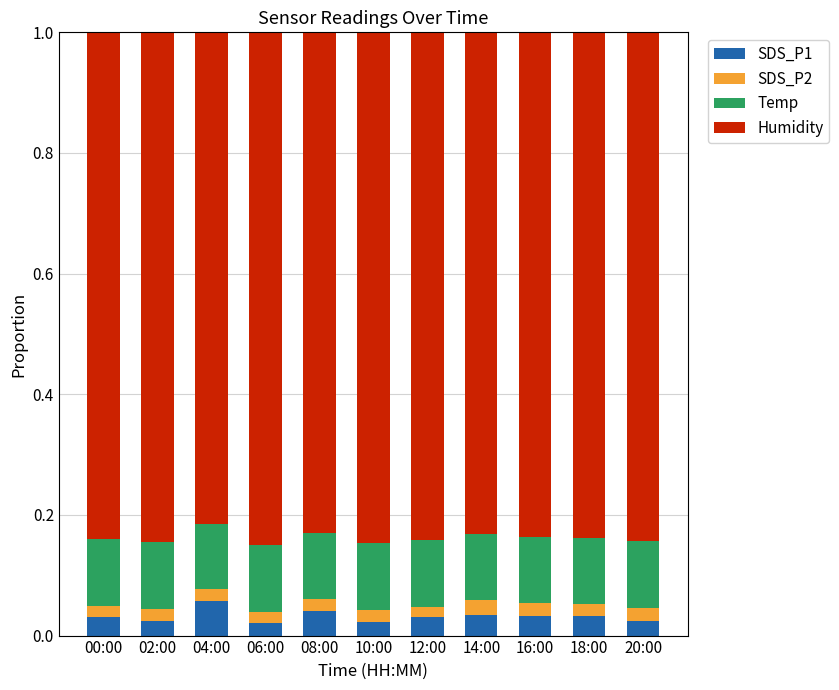

What is the sum of all SDS_P1 values?

0.4